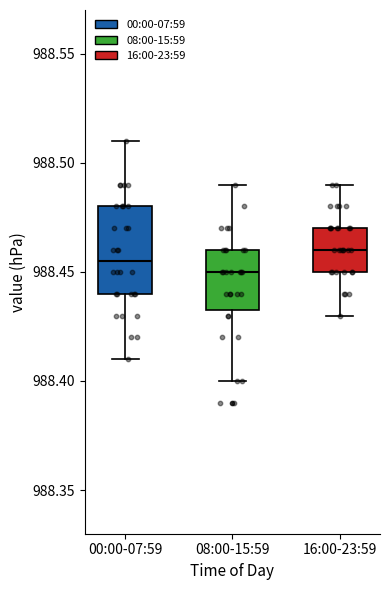

Reading left to right, transcribe this box plot: for each box, give where its median line is, the range the box spans, and where its two whiskers end, as read against the y-axis. The values are not printed on the chart, so give them approximately, as read against the axis.

00:00-07:59: median 988.455, box 988.440 to 988.480, whiskers 988.410 to 988.510
08:00-15:59: median 988.450, box 988.435 to 988.460, whiskers 988.400 to 988.490
16:00-23:59: median 988.460, box 988.450 to 988.470, whiskers 988.430 to 988.490